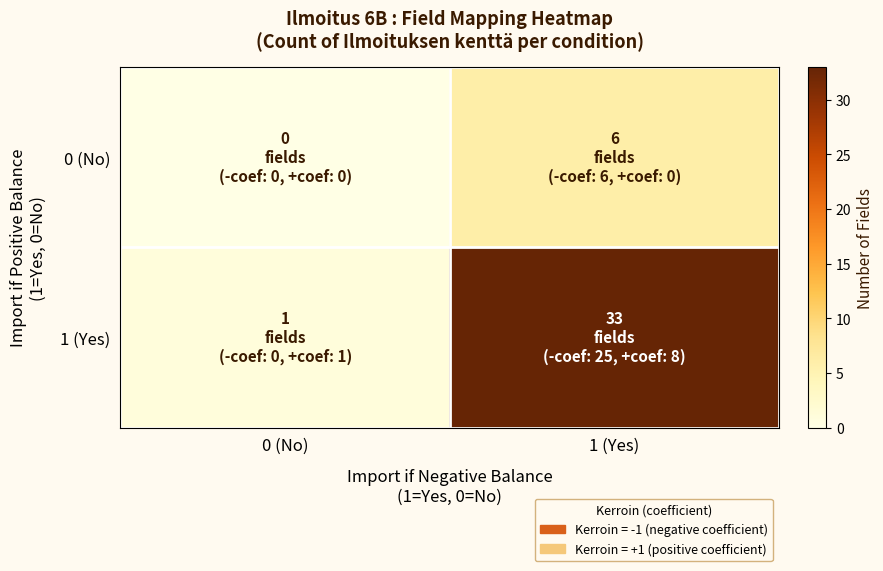

Which label corresponds to the largest value in the chart?

1 (Yes)